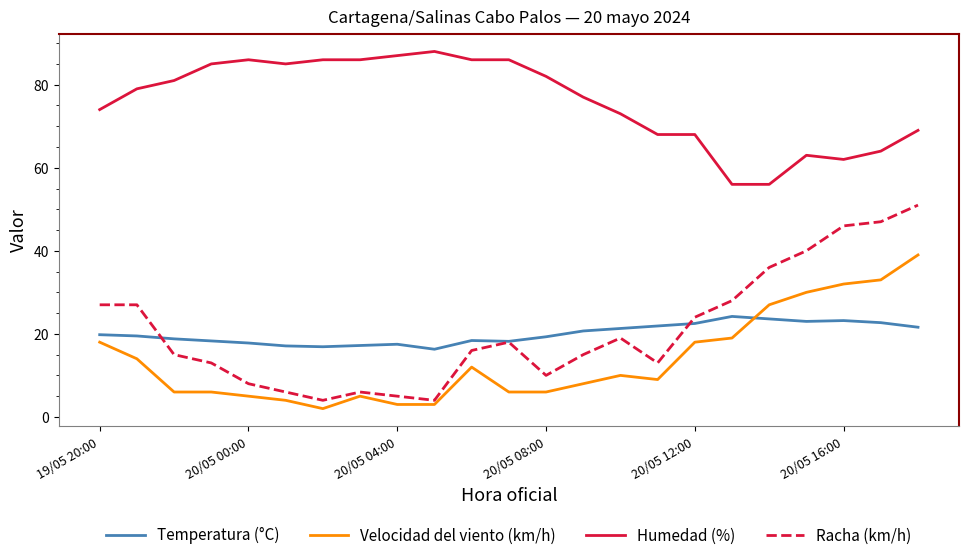

What is the average value of the Velocidad del viento (km/h) series?

13.7